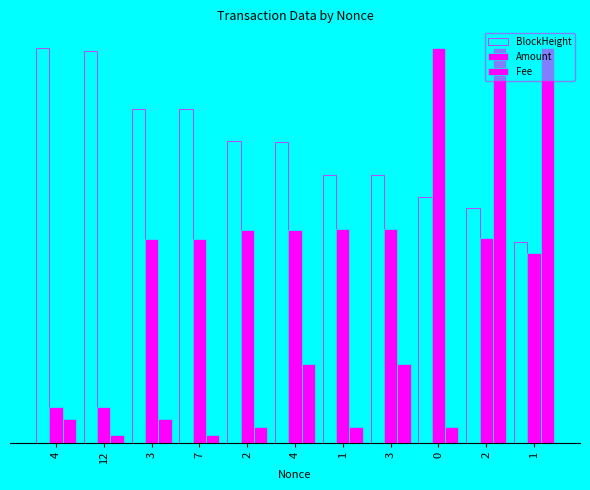

At which category does the chart reach its minimum across all series?

12